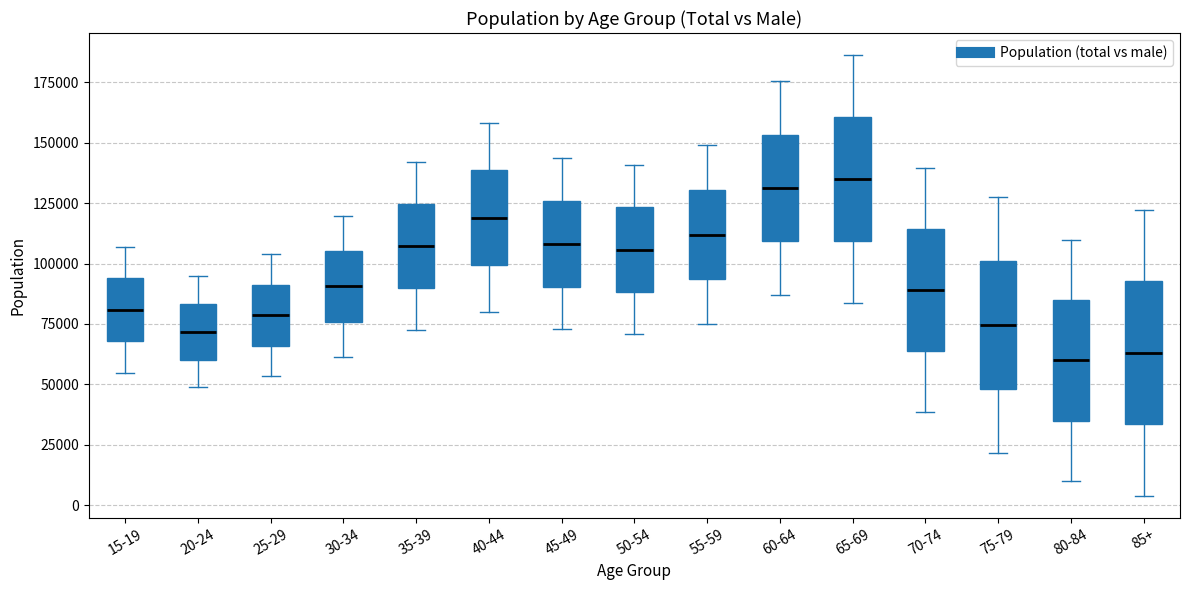

Reading left to right, read every box against the y-axis: the position of its median line, the range the box covers, and the ends of its whiskers. The values are not printed on the chart, so give them approximately, as read against the axis.

15-19: median 80000, box 70000 to 95000, whiskers 55000 to 105000
20-24: median 70000, box 60000 to 85000, whiskers 50000 to 95000
25-29: median 80000, box 65000 to 90000, whiskers 55000 to 105000
30-34: median 90000, box 75000 to 105000, whiskers 60000 to 120000
35-39: median 105000, box 90000 to 125000, whiskers 75000 to 140000
40-44: median 120000, box 100000 to 140000, whiskers 80000 to 160000
45-49: median 110000, box 90000 to 125000, whiskers 75000 to 145000
50-54: median 105000, box 90000 to 125000, whiskers 70000 to 140000
55-59: median 110000, box 95000 to 130000, whiskers 75000 to 150000
60-64: median 130000, box 110000 to 155000, whiskers 85000 to 175000
65-69: median 135000, box 110000 to 160000, whiskers 85000 to 185000
70-74: median 90000, box 65000 to 115000, whiskers 40000 to 140000
75-79: median 75000, box 50000 to 100000, whiskers 20000 to 125000
80-84: median 60000, box 35000 to 85000, whiskers 10000 to 110000
85+: median 65000, box 35000 to 95000, whiskers 5000 to 120000